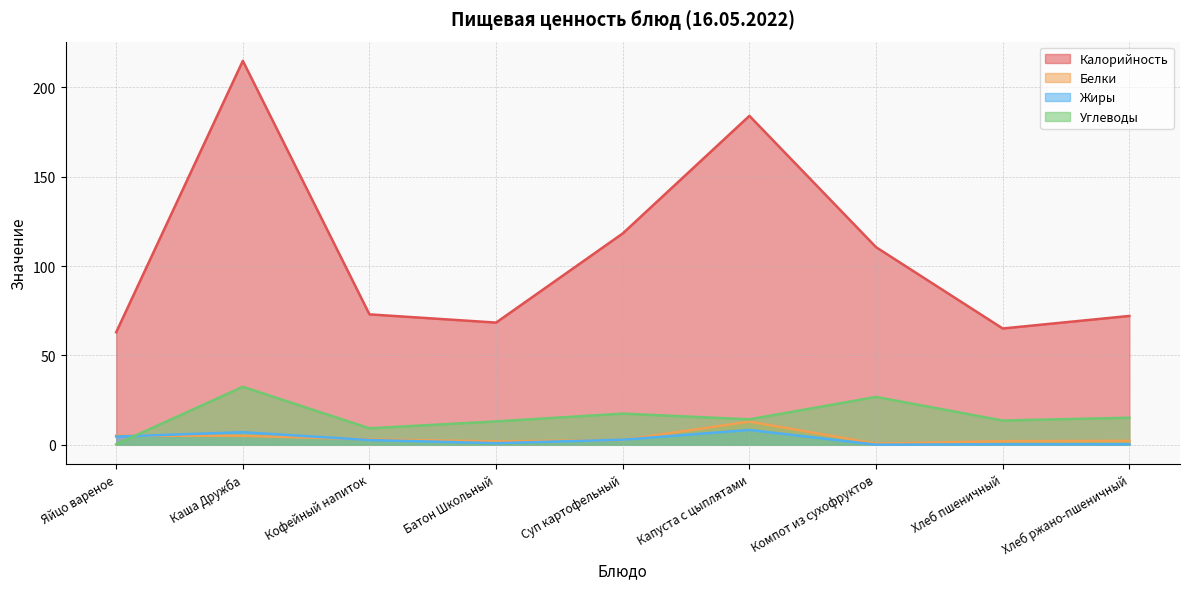

How many values in the Углеводы series exceed 14?

5